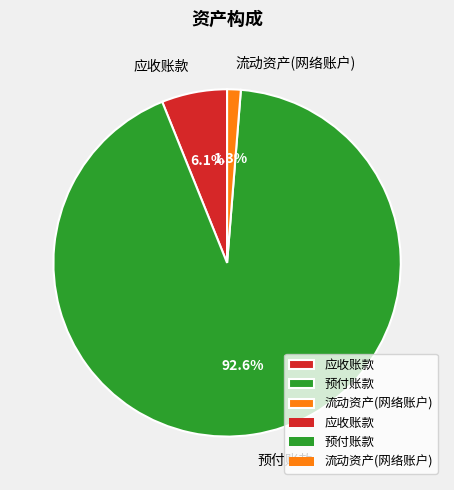

True or false: 应收账款 accounts for 6% of the total.

True